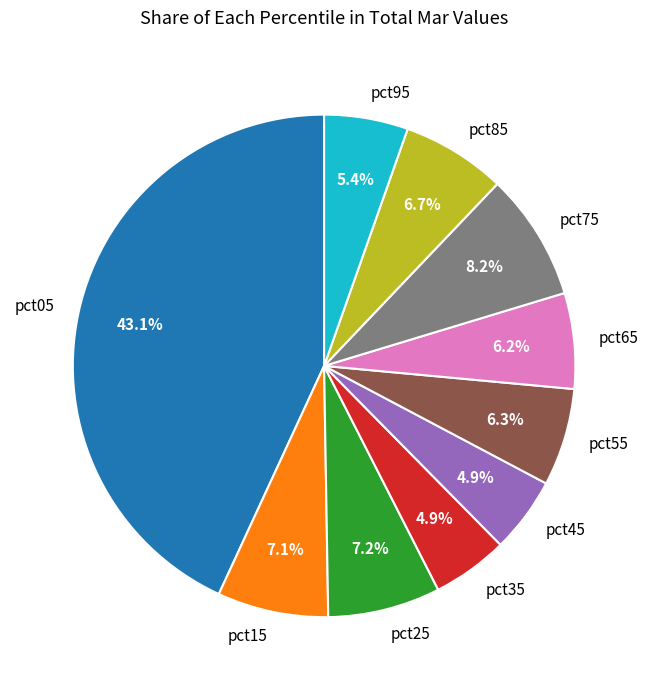

What percentage is the pct55 slice, to the nearest percent?

6%